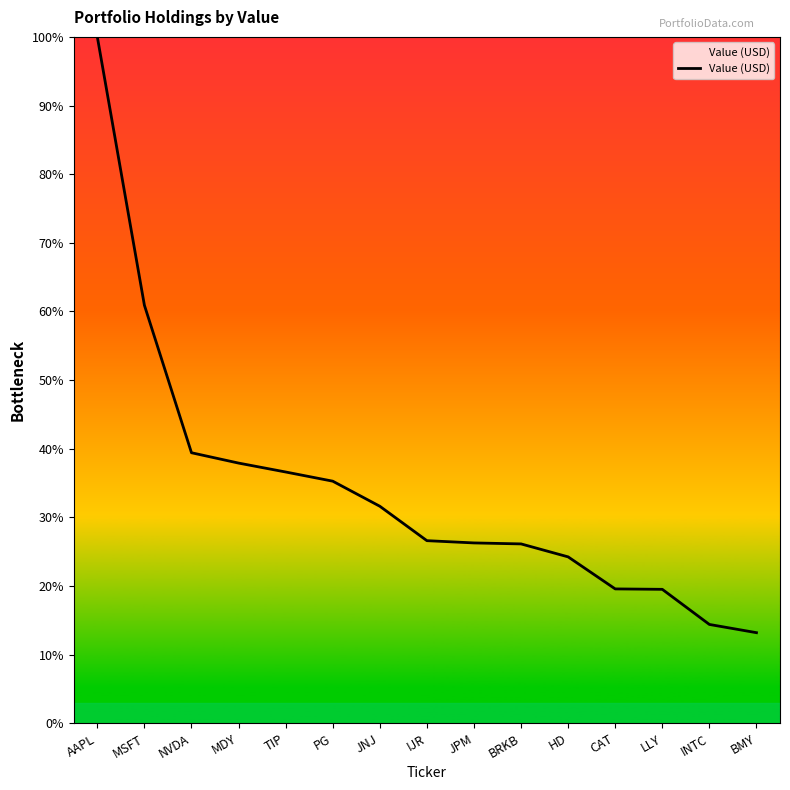

At which label is the value closest to 56?

MSFT